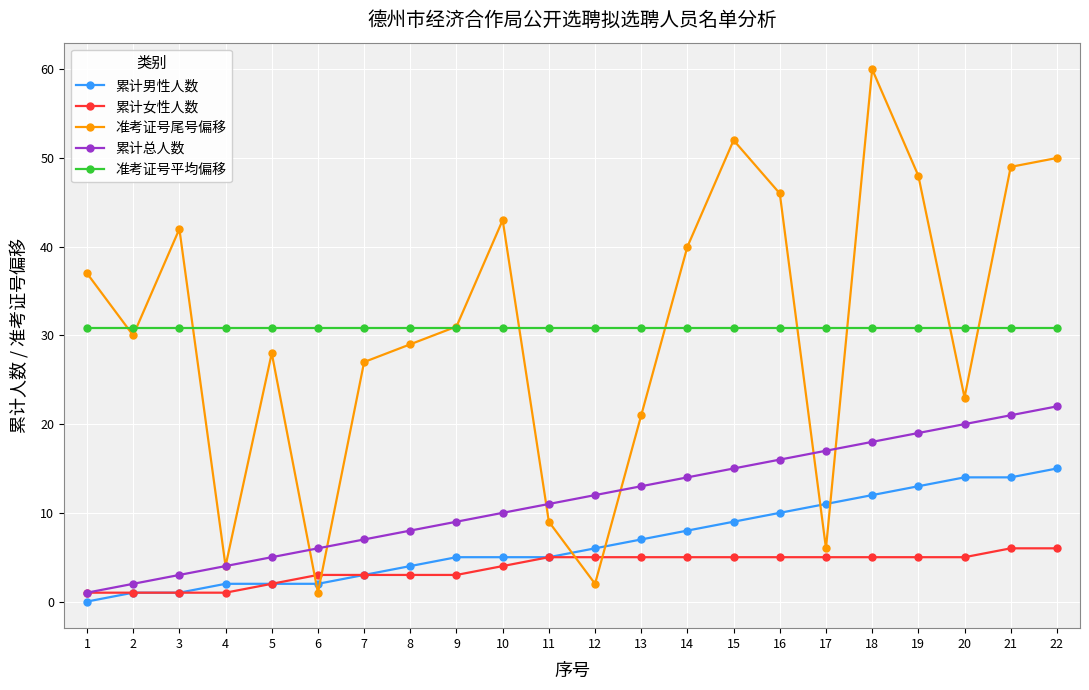

True or false: 累计女性人数 has a value of 9.2 at 21.

False